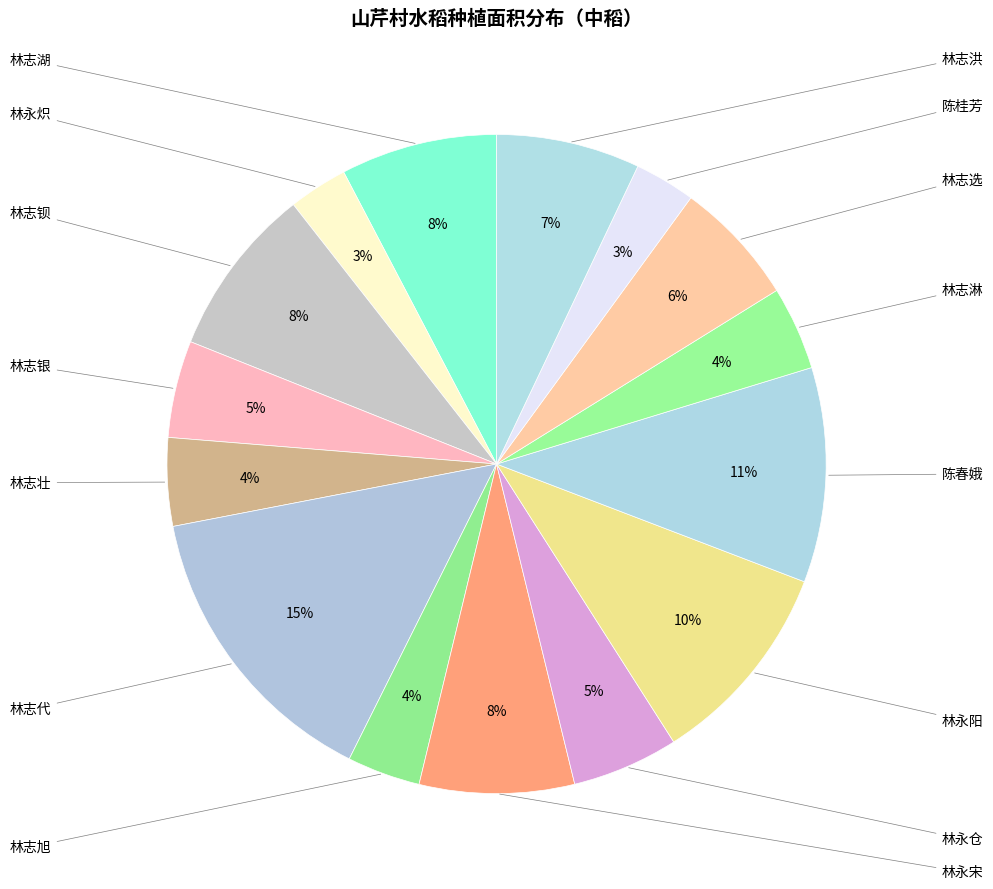

To the nearest percent, what is the difference between the largest and smallest slice percentages?

12%